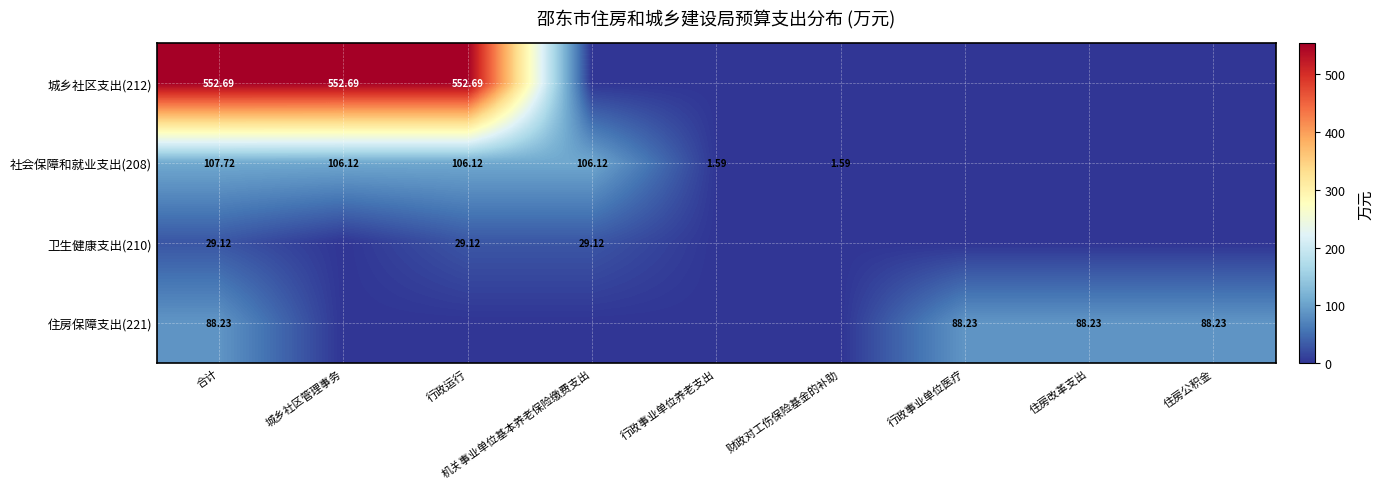

Which has a higher value, 行政事业单位养老支出 or 住房公积金?

行政事业单位养老支出